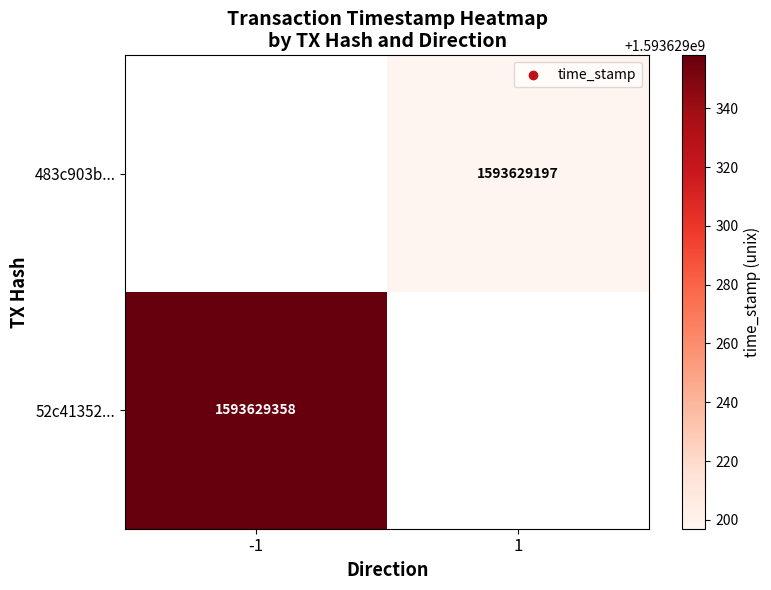

What is the greatest value displayed?

1593629358